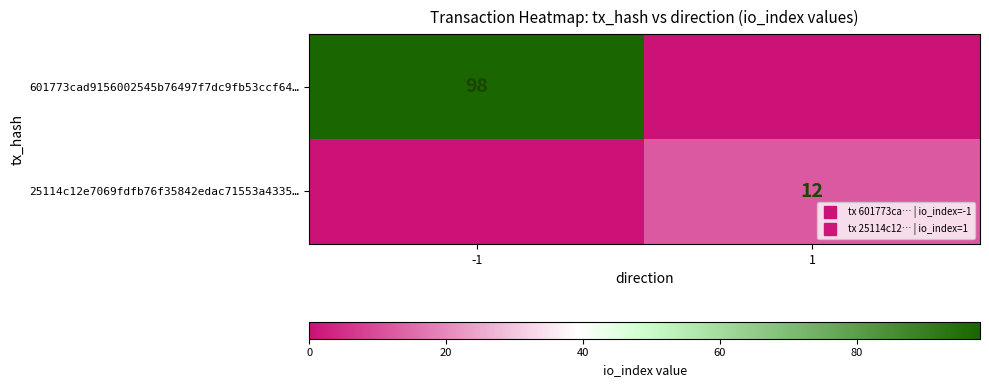

The 601773cad9156002545b76497f7dc9fb53ccf64… series shows 44 at 1. True or false?

False